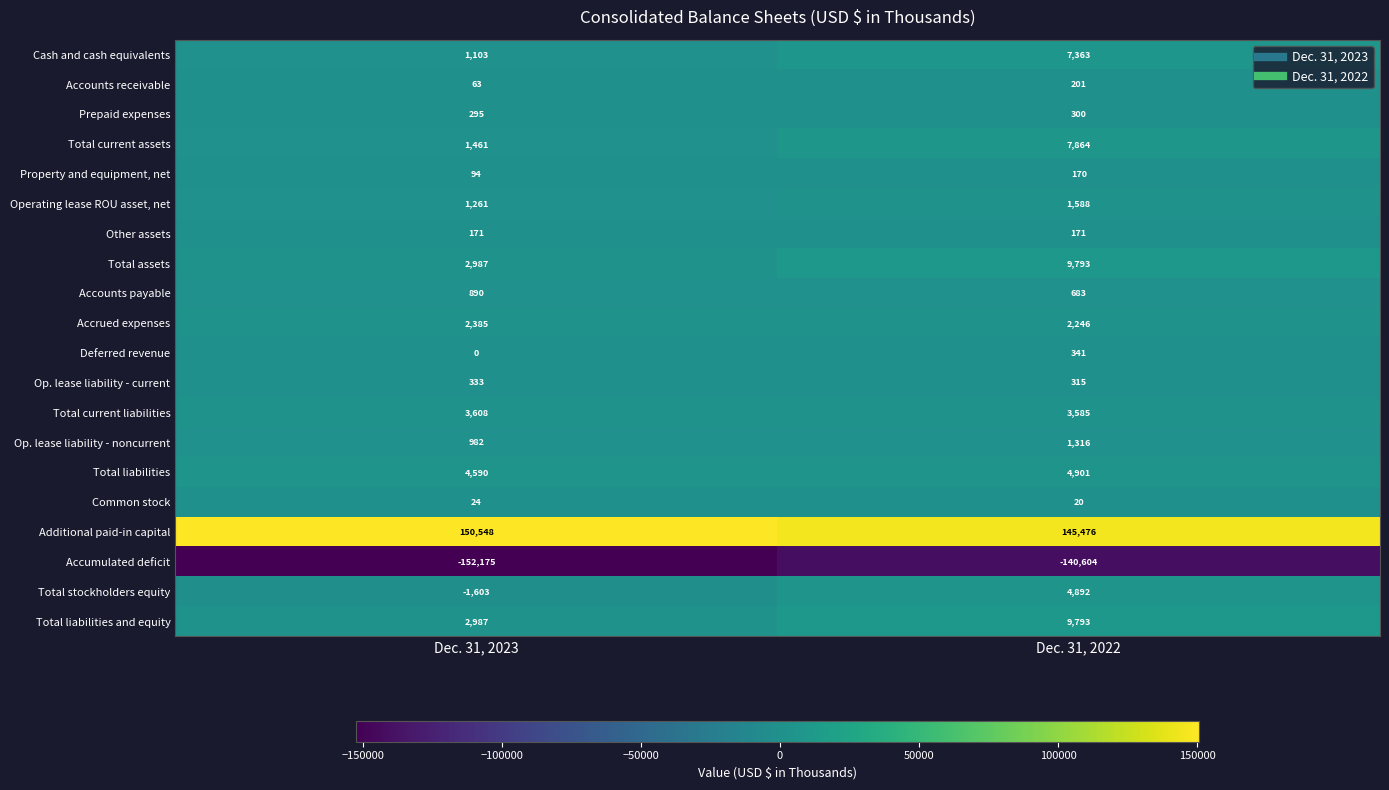

What is the total value across all series at Dec. 31, 2022?

60414